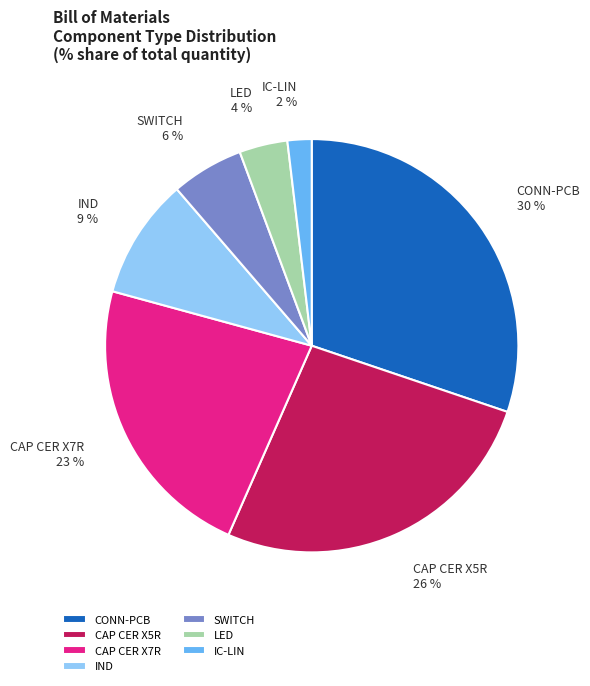

Does CAP CER X7R account for over 50% of the chart?

No